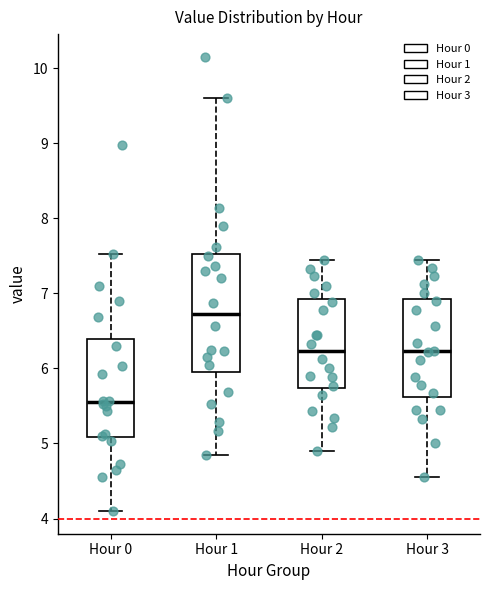

Reading left to right, transcribe this box plot: for each box, give where its median line is, the range the box spans, and where its two whiskers end, as read against the y-axis. The values are not printed on the chart, so give them approximately, as read against the axis.

Hour 0: median 5.6, box 5.1 to 6.4, whiskers 4.1 to 7.5
Hour 1: median 6.7, box 6.0 to 7.5, whiskers 4.9 to 9.6
Hour 2: median 6.2, box 5.7 to 6.9, whiskers 4.9 to 7.5
Hour 3: median 6.2, box 5.6 to 6.9, whiskers 4.6 to 7.5